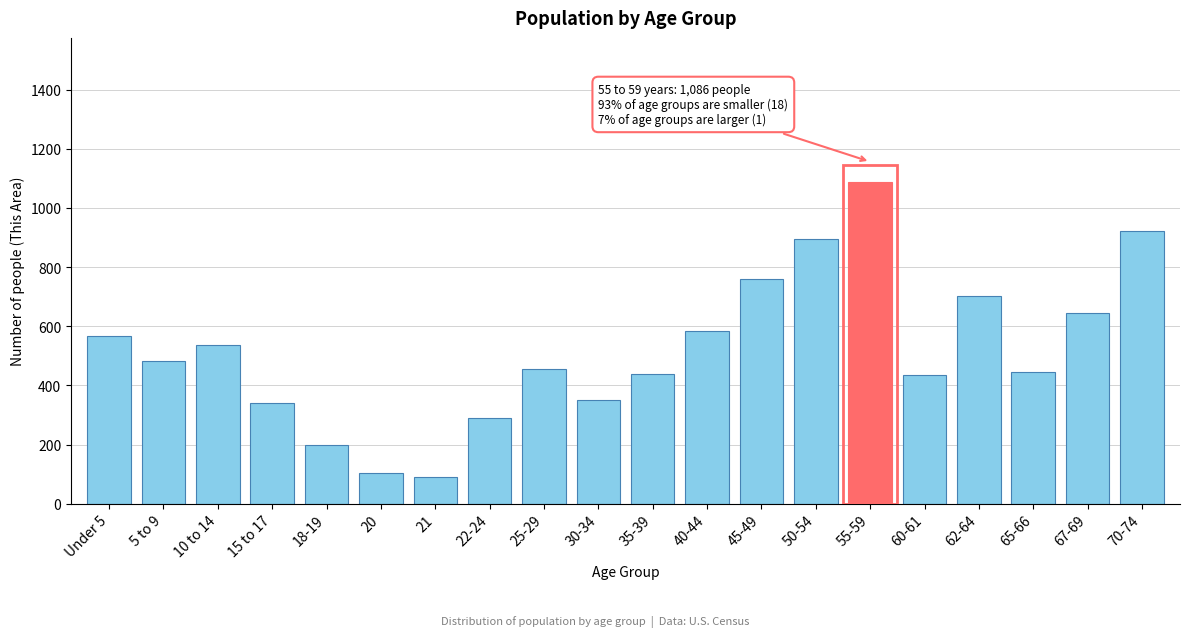

What is the maximum value shown in the chart?

1086